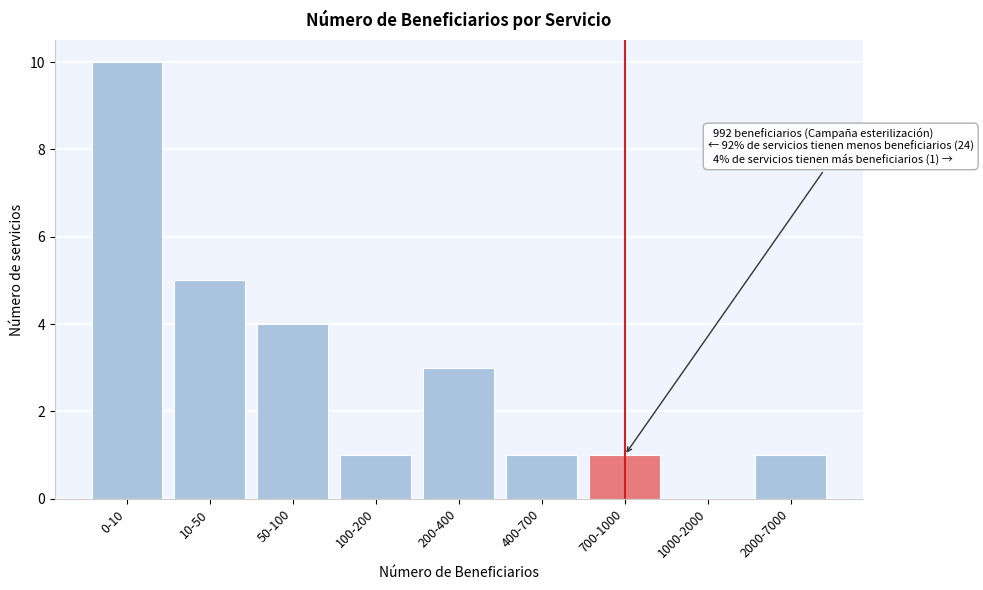

Reading right to left, list all the values displayed in this chart.

2000-7000=1	1000-2000=0	700-1000=1	400-700=1	200-400=3	100-200=1	50-100=4	10-50=5	0-10=10